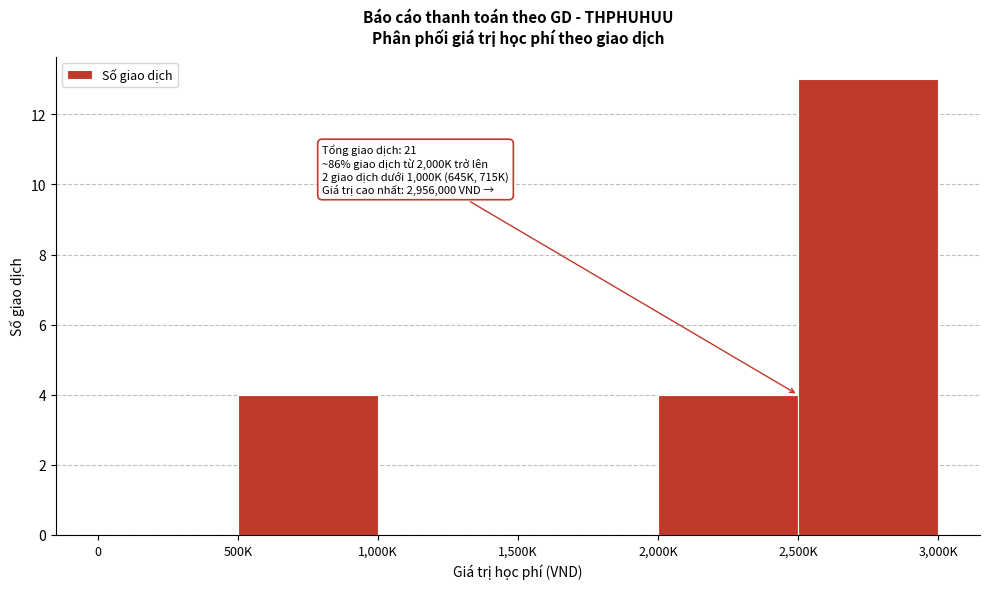

Reading right to left, extract all data points from this chart.

2,500K=13	2,000K=4	1,500K=0	1,000K=0	500K=4	0=0